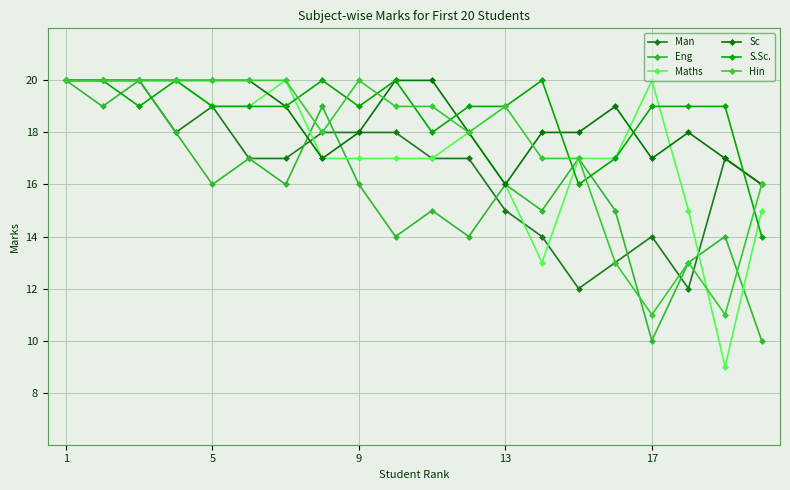

How many distinct data groups are displayed?

6